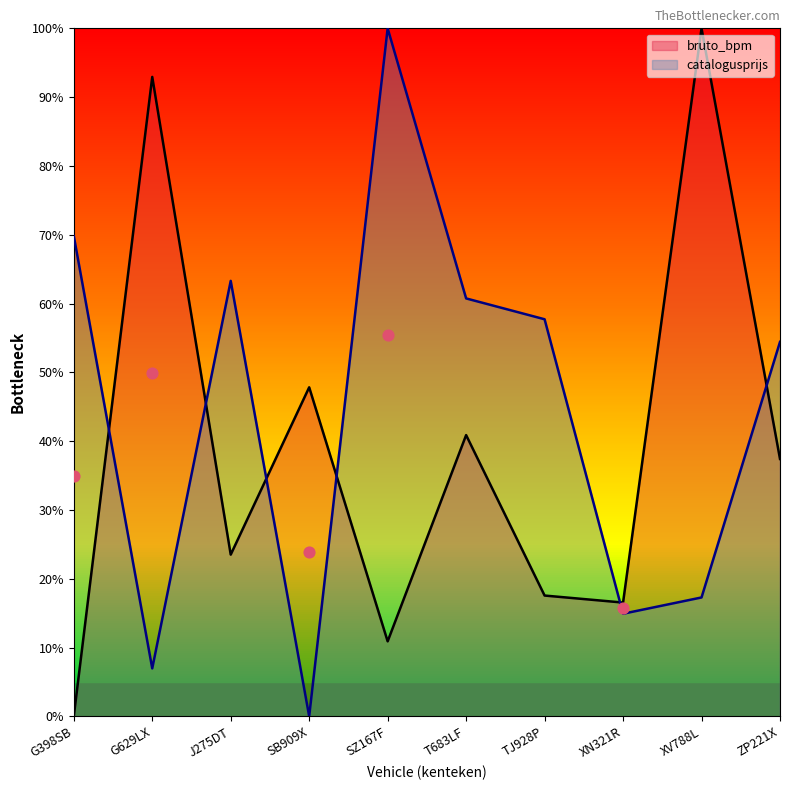

What are all the series names shown in the legend?

bruto_bpm, catalogusprijs